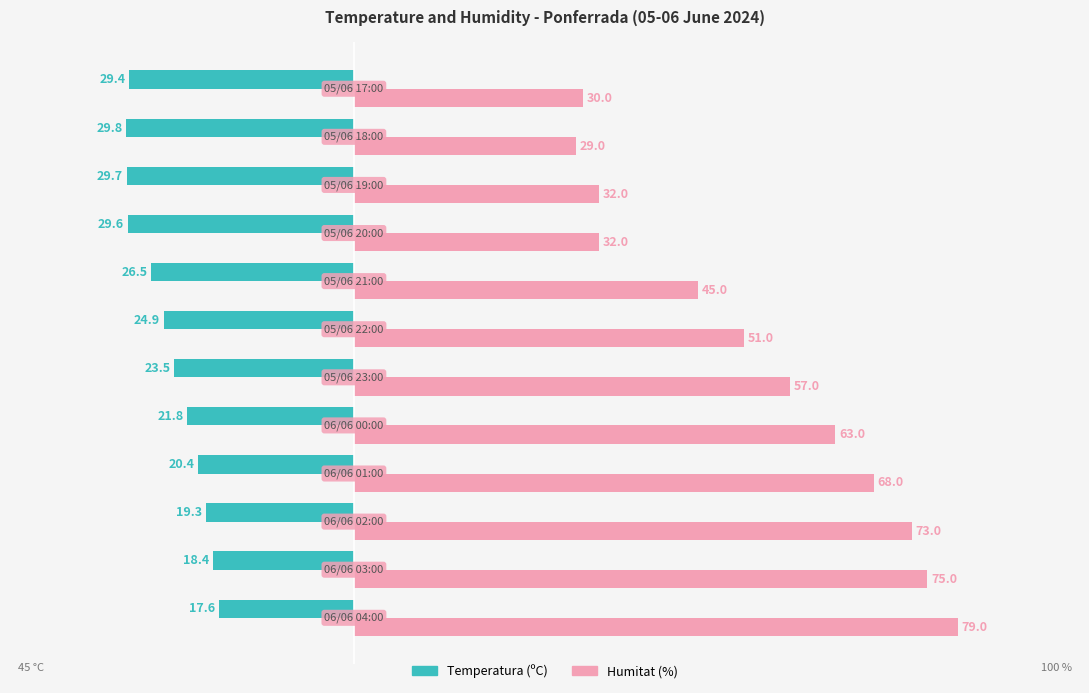

What are all the series names shown in the legend?

Temperatura (ºC), Humitat (%)